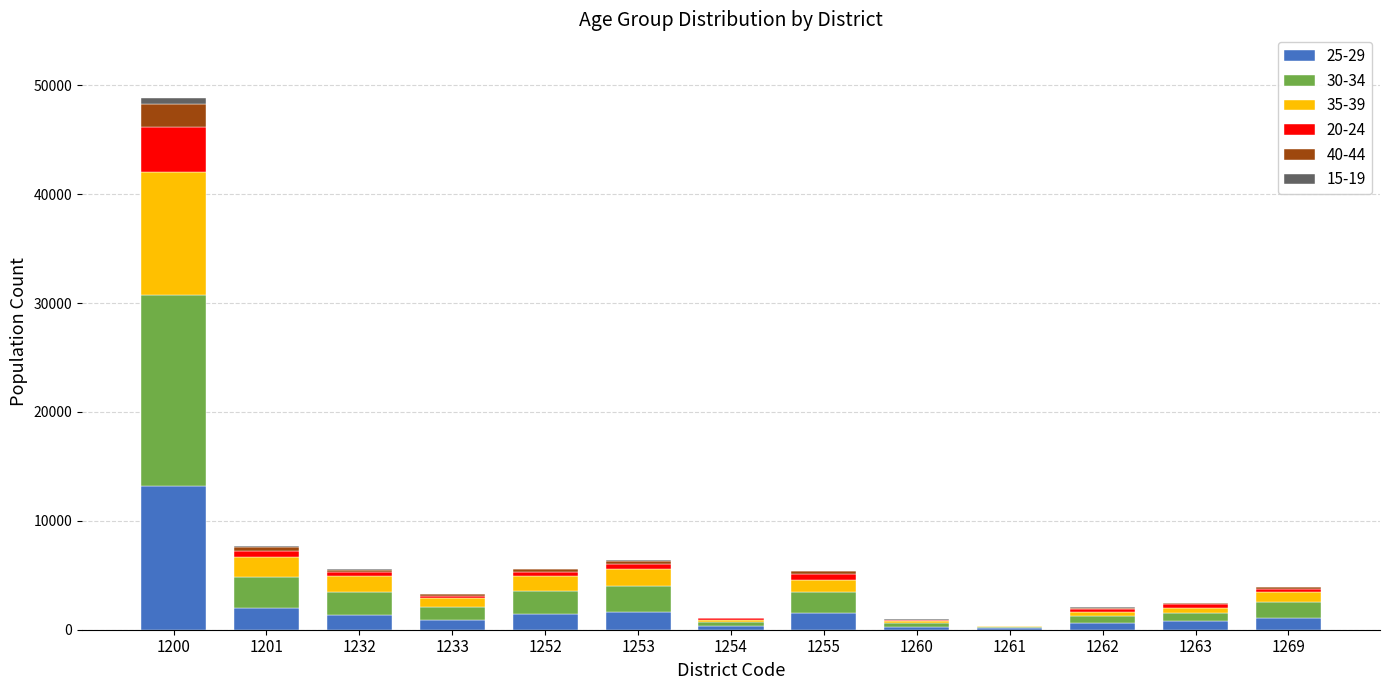

The 25-29 series shows 4275 at 1200. True or false?

False